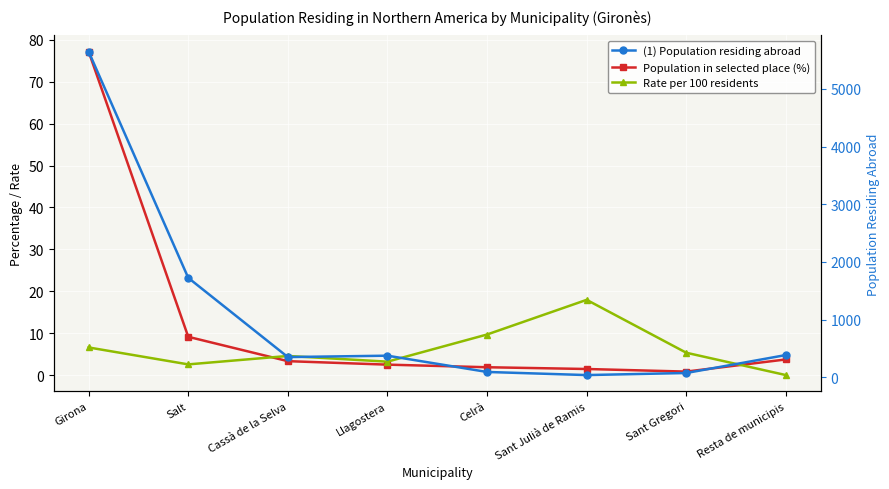

At how many categories does at least one series exceed 3465?

1